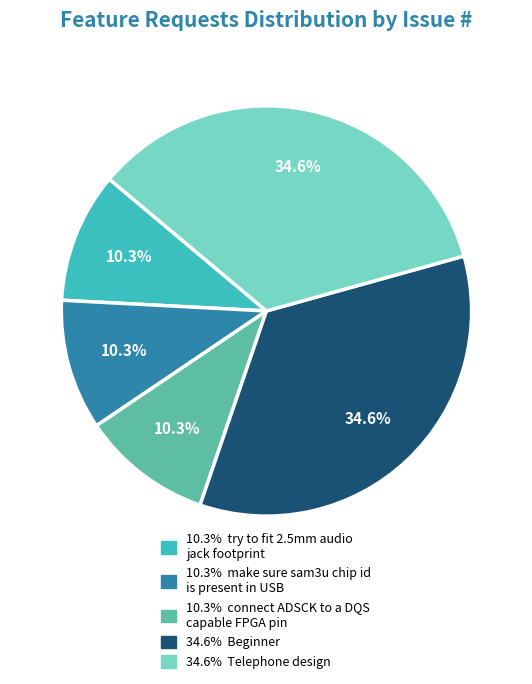

Is there a majority slice in this chart?

No